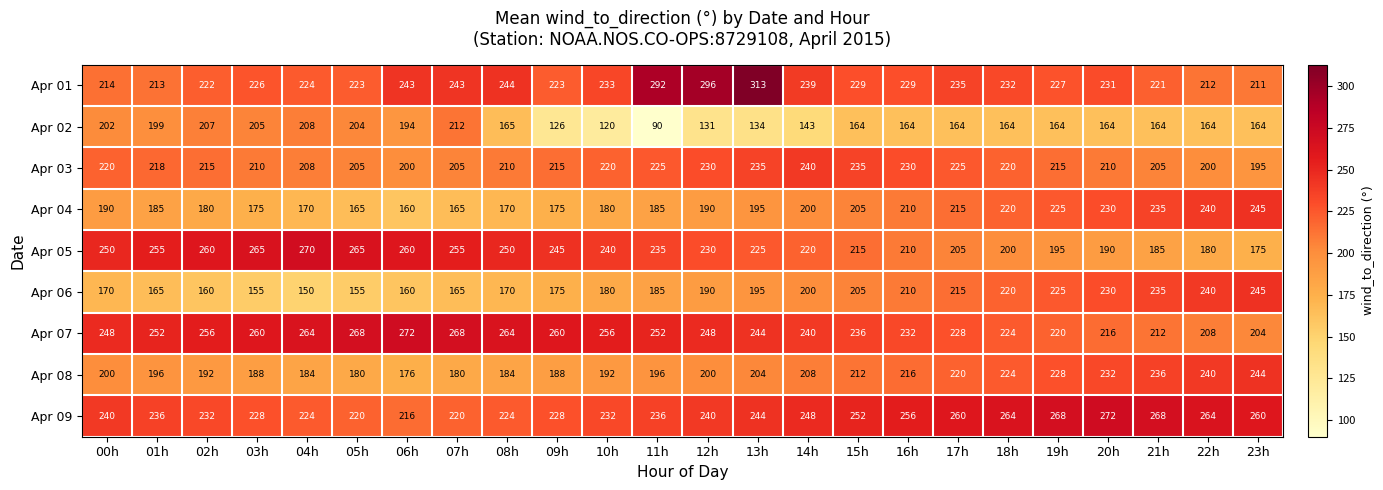

What is the sum of all Apr 07 values?

5832